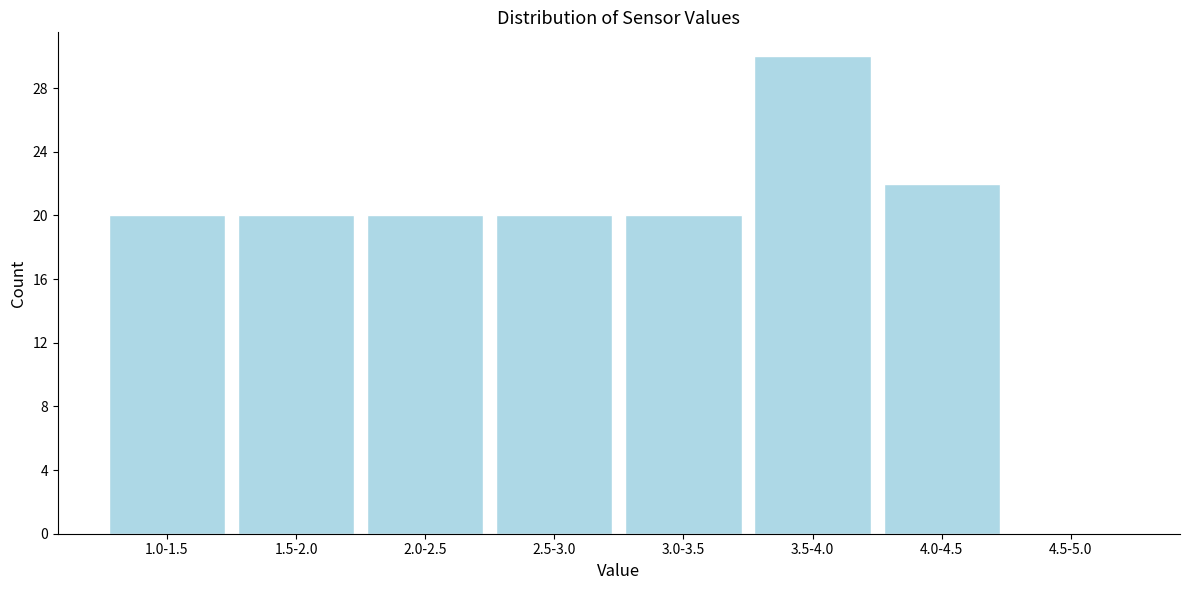

Reading left to right, transcribe all the data shown in this chart.

1.0-1.5=20	1.5-2.0=20	2.0-2.5=20	2.5-3.0=20	3.0-3.5=20	3.5-4.0=30	4.0-4.5=22	4.5-5.0=0